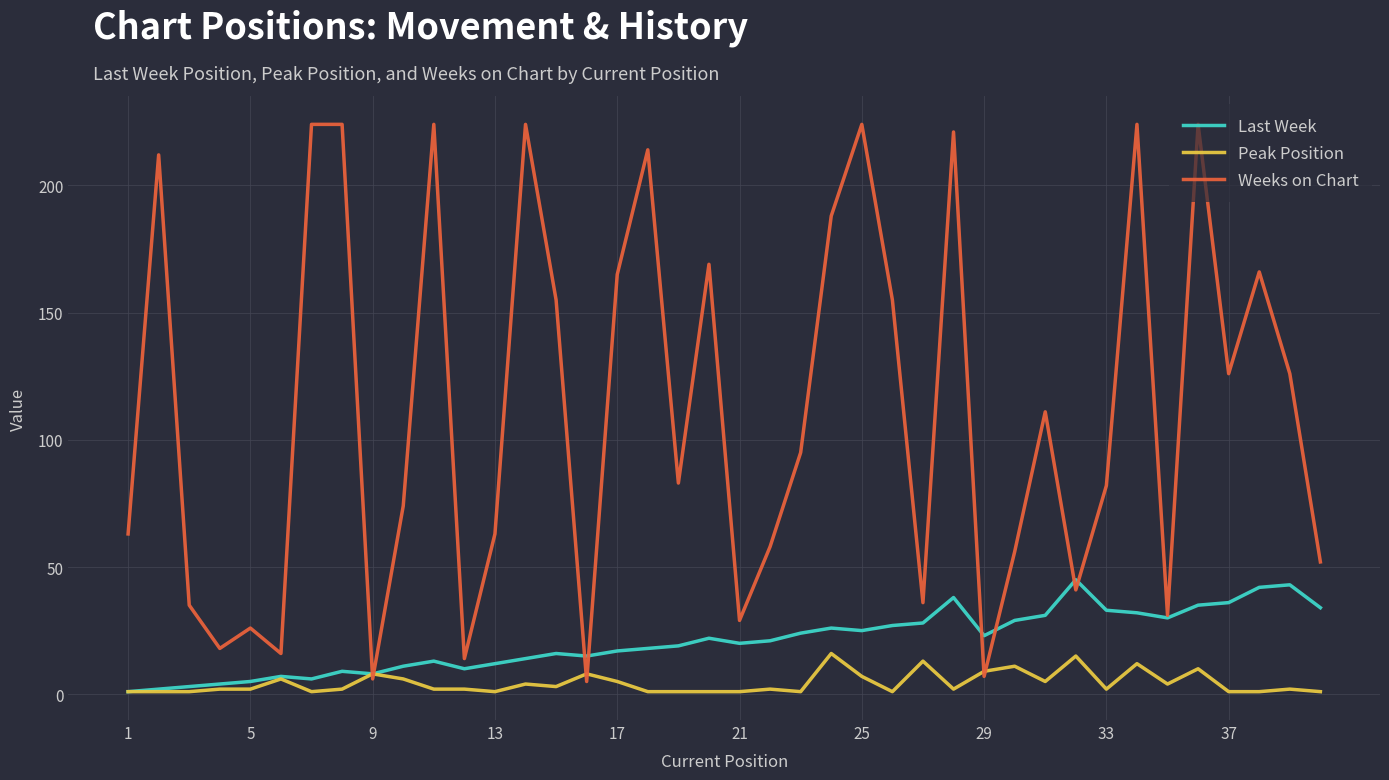

Reading right to left, extract all data points from this chart.

Last Week: 34	43	42	36	35	30	32	33	45	31	29	23	38	28	27	25	26	24	21	20	22	19	18	17	15	16	14	12	10	13	11	8	9	6	7	5	4	3	2	1
Peak Position: 1	2	1	1	10	4	12	2	15	5	11	9	2	13	1	7	16	1	2	1	1	1	1	5	8	3	4	1	2	2	6	8	2	1	6	2	2	1	1	1
Weeks on Chart: 52	126	166	126	224	31	224	82	41	111	56	7	221	36	155	224	188	95	58	29	169	83	214	165	5	155	224	63	14	224	74	6	224	224	16	26	18	35	212	63